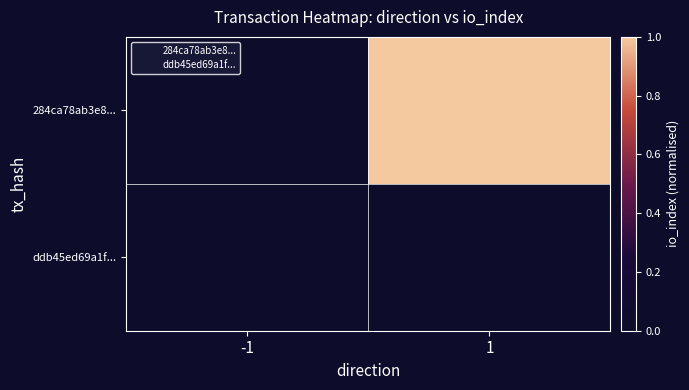

At how many categories does at least one series exceed 0?

2